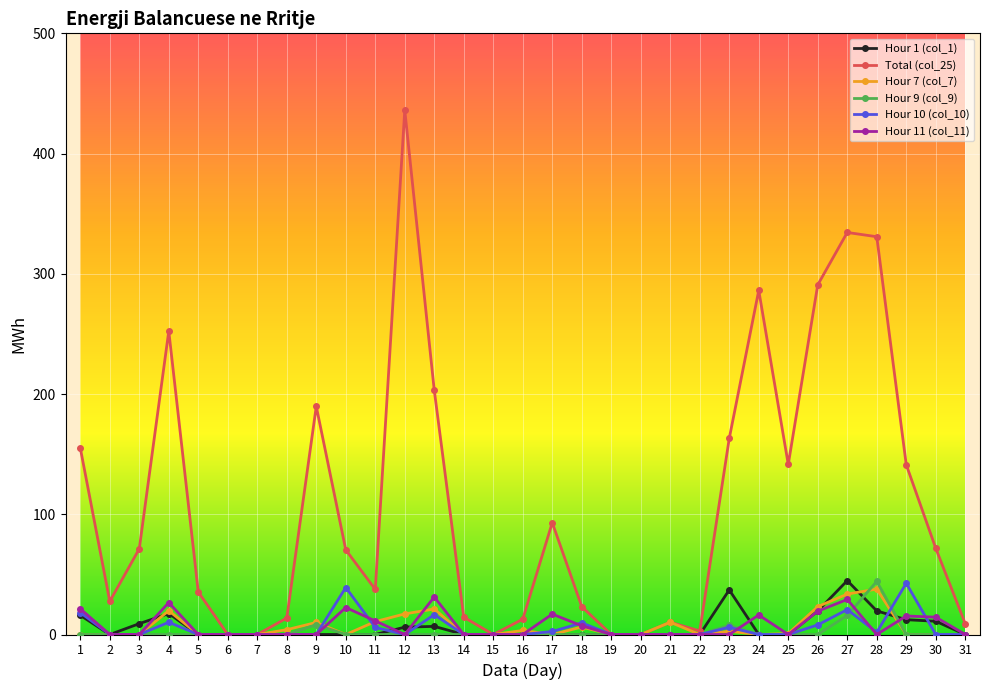

True or false: Hour 10 (col_10) has more than 1 points higher than both neighbors.

True